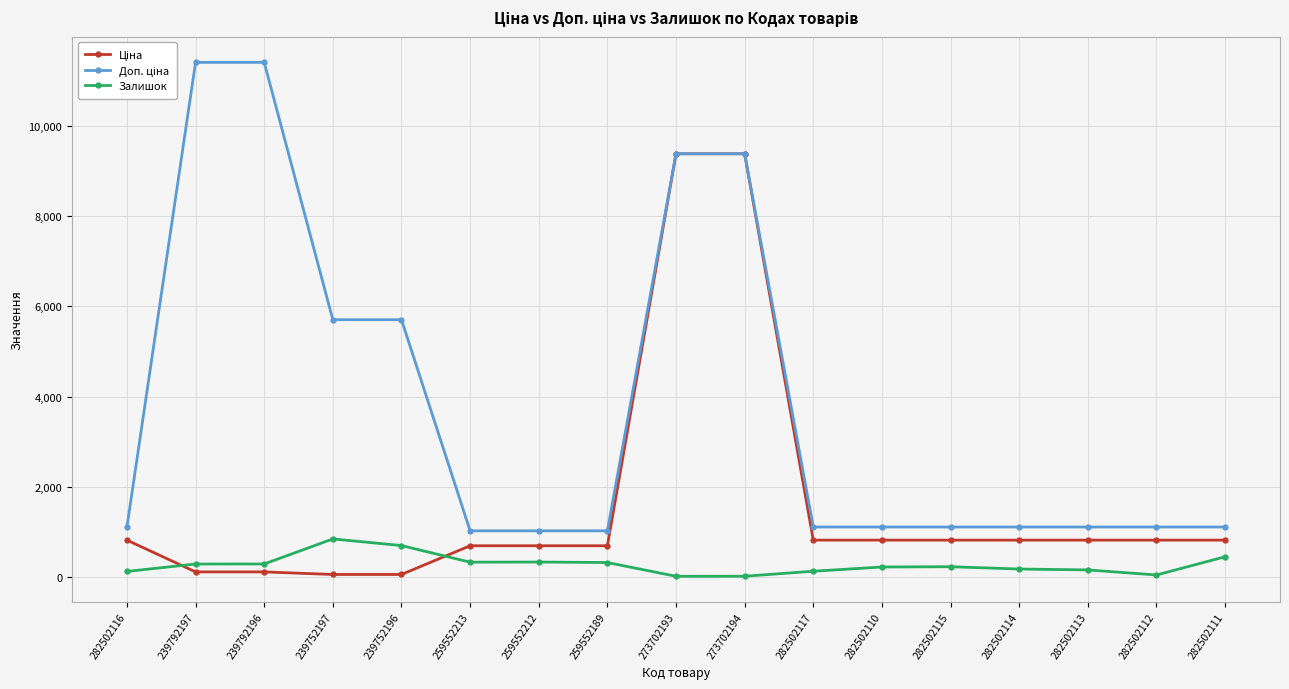

The Залишок series shows 17.0 at 273702193. True or false?

True